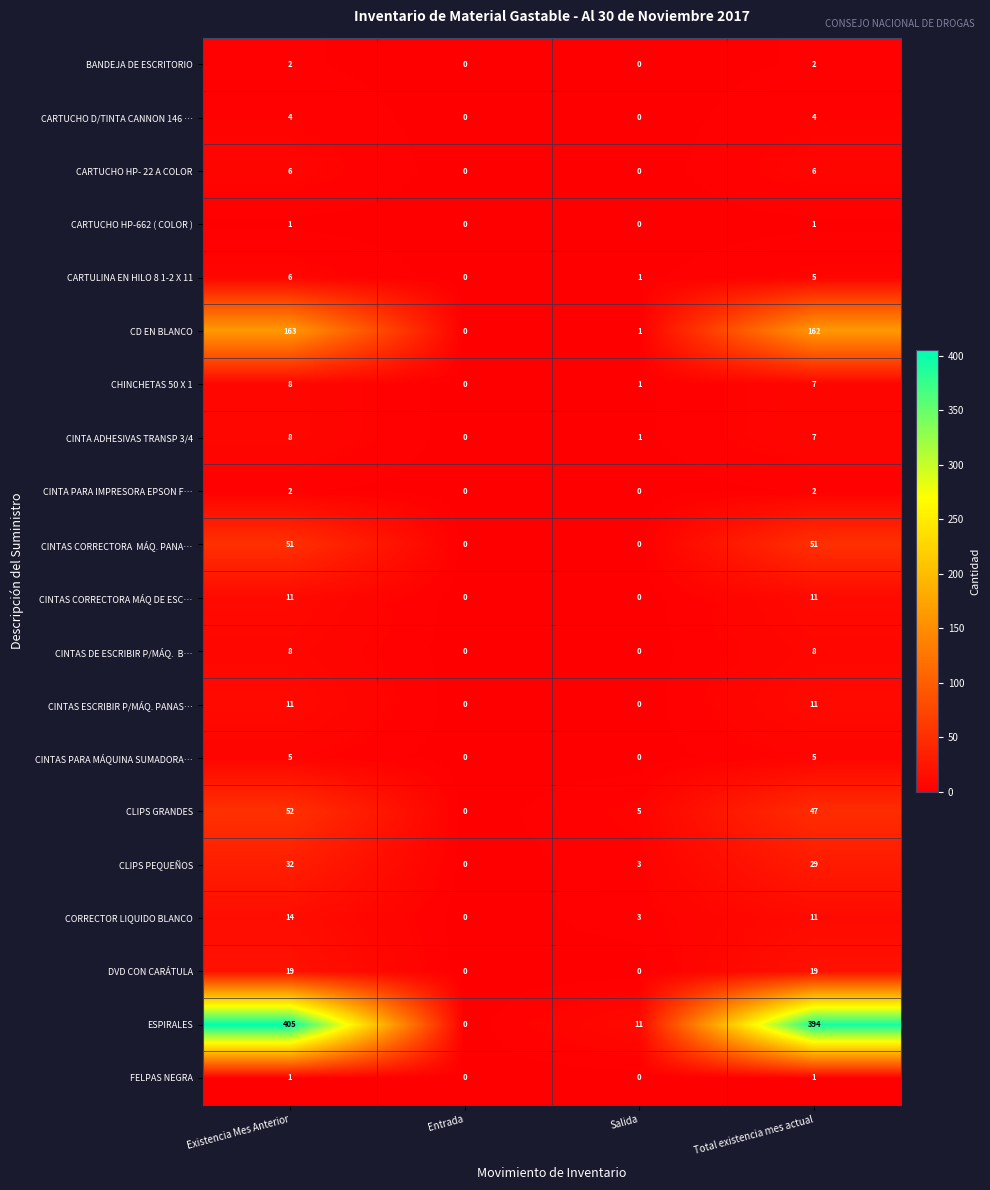

At which label does CD EN BLANCO first exceed 162?

Existencia Mes Anterior